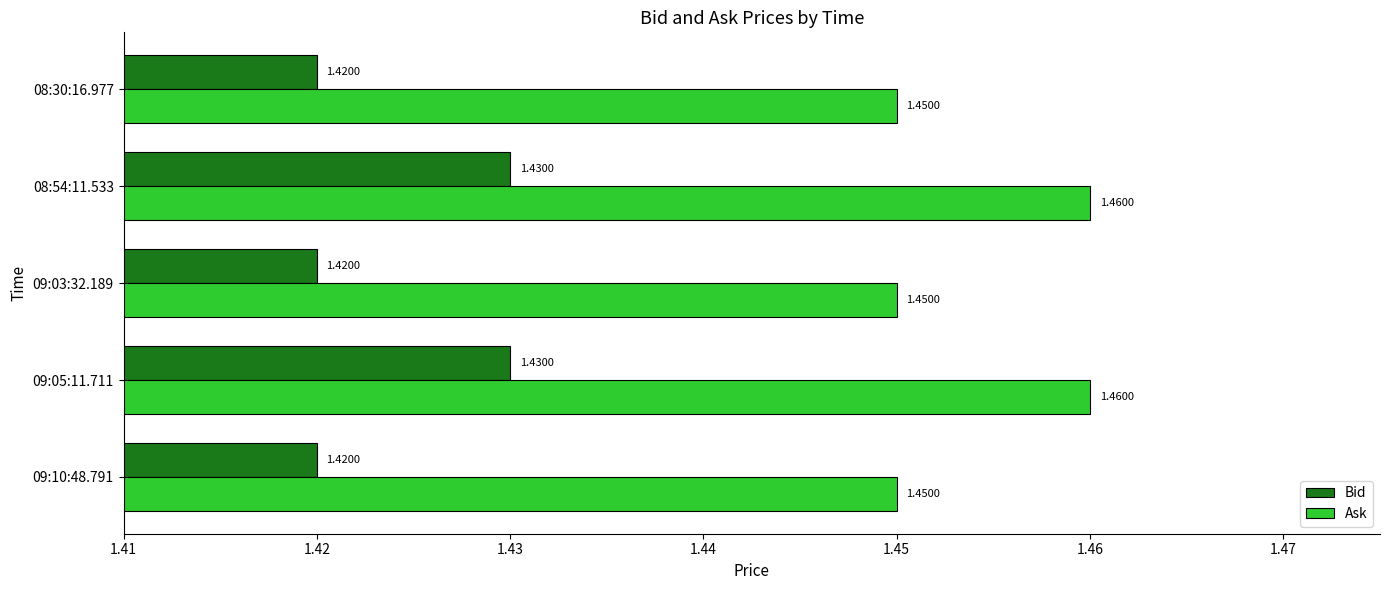

At how many categories does at least one series exceed 1?

5